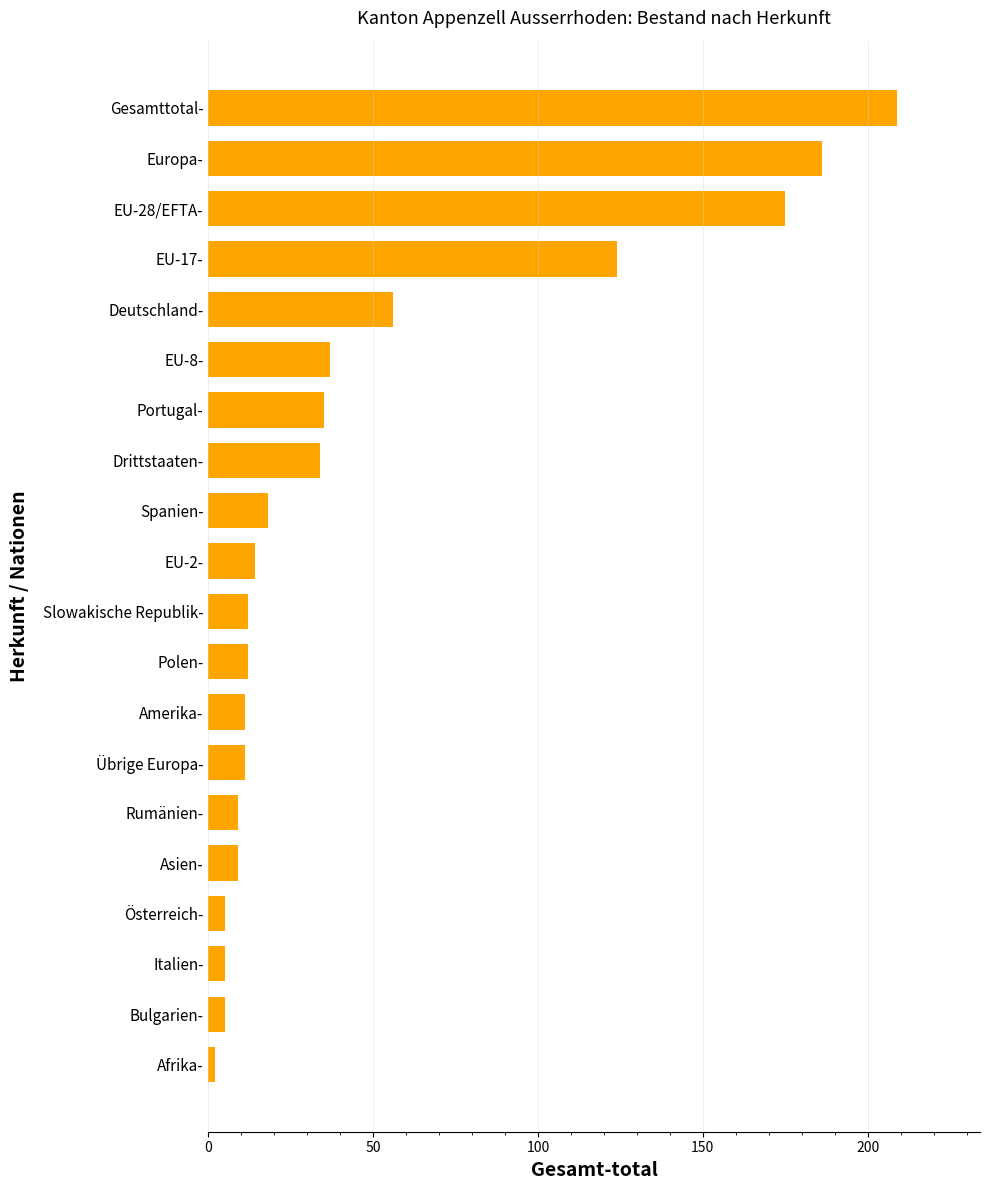

What is the difference between the maximum and second lowest values?

204